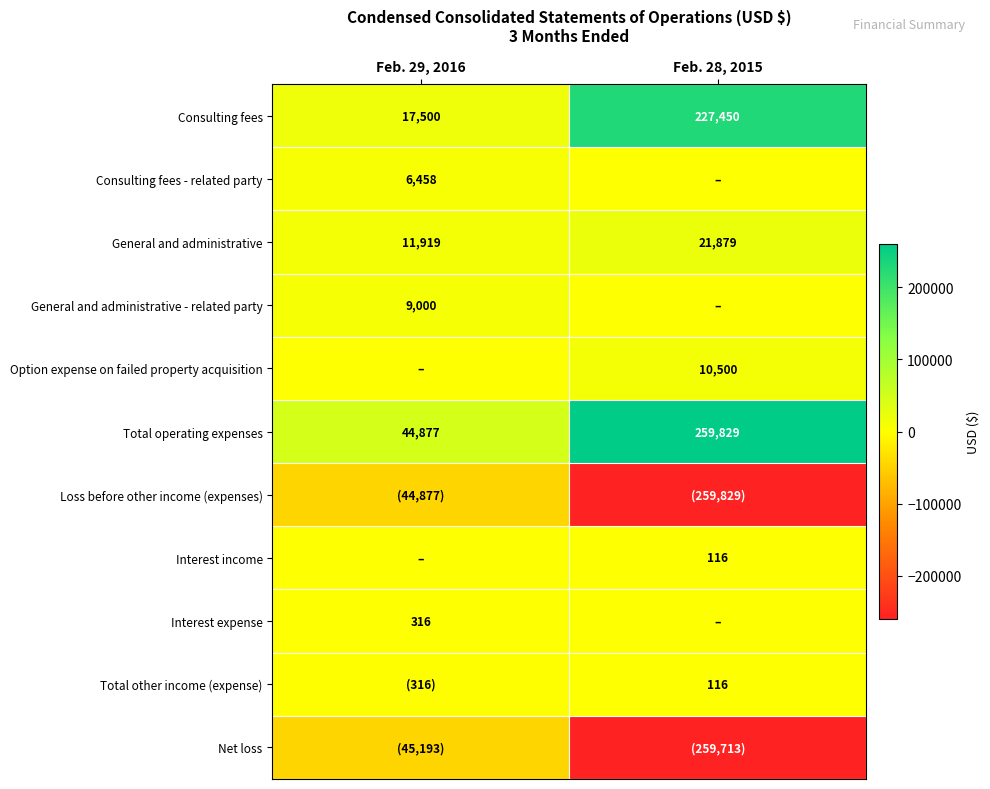

At which category is the sum across all series the highest?

Feb. 28, 2015